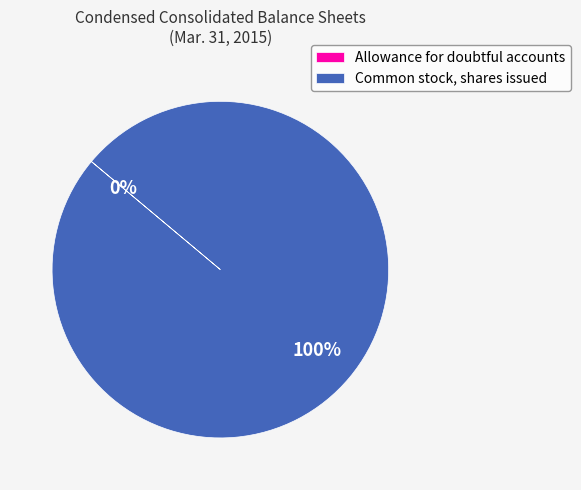

True or false: Common stock, shares issued accounts for 100% of the total.

True